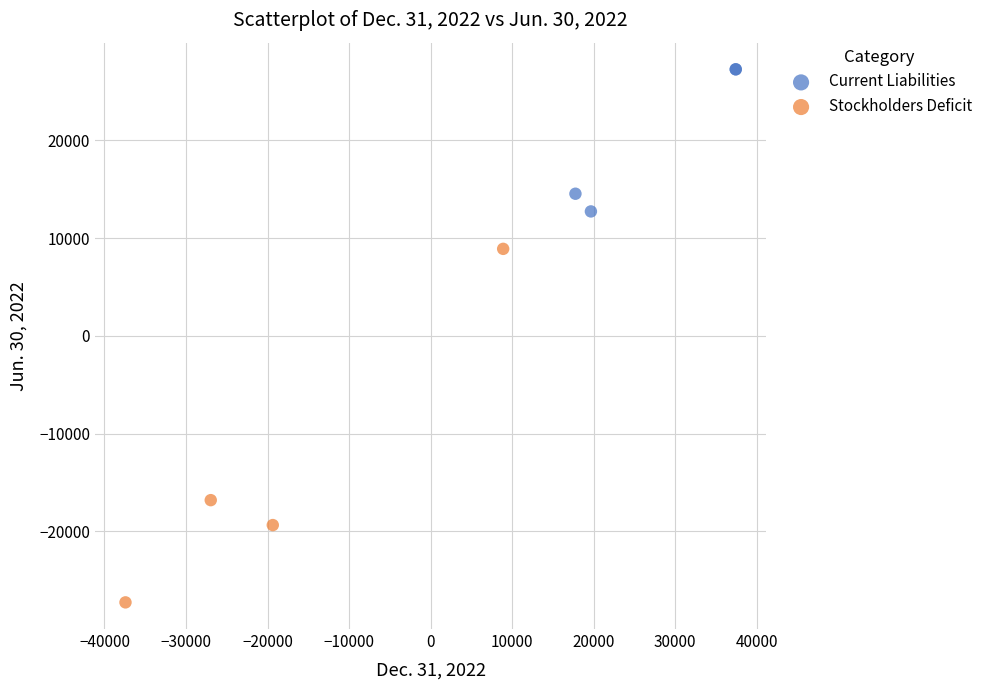

Which series has the largest Y range (max minus min)?

Stockholders Deficit